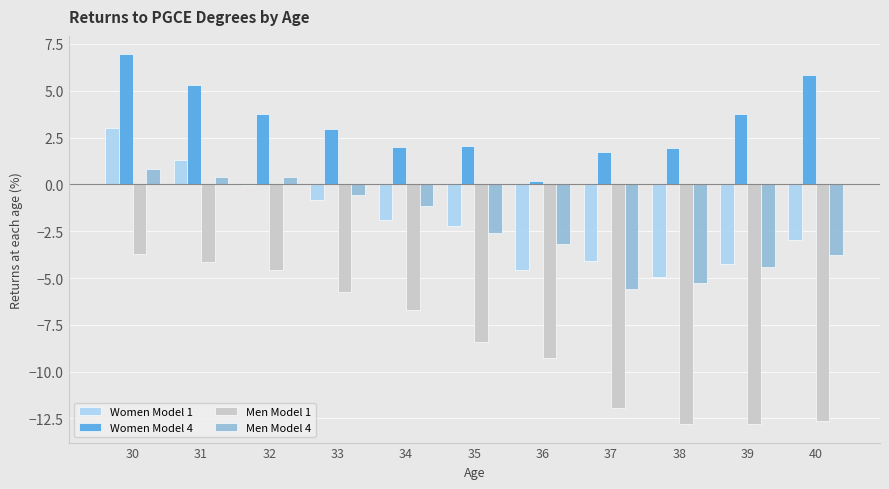

How many series are shown in this chart?

4